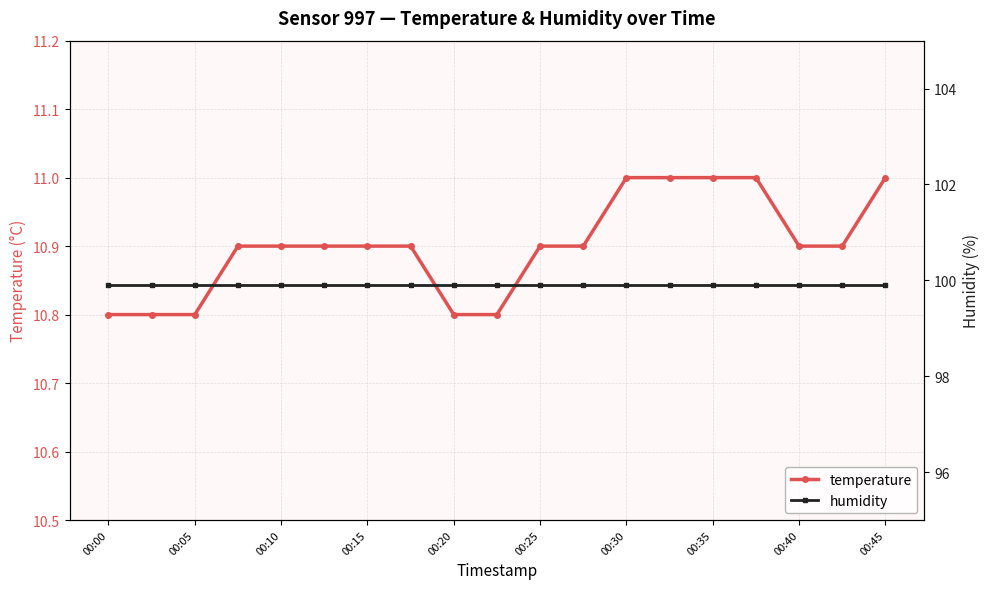

What is the difference between the maximum and second lowest values in the temperature series?

0.2